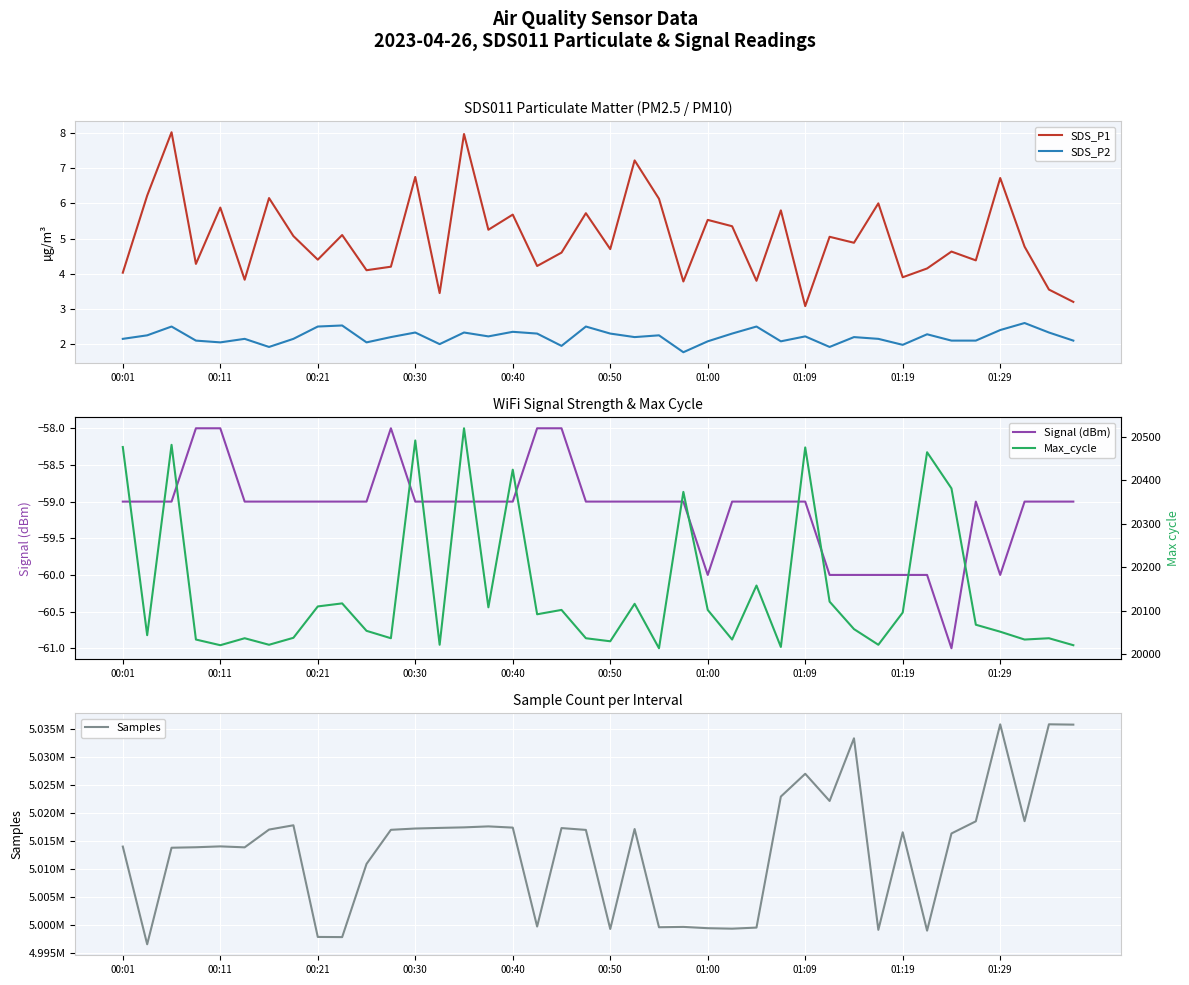

True or false: SDS_P1 has more than 2 points higher than both neighbors.

True